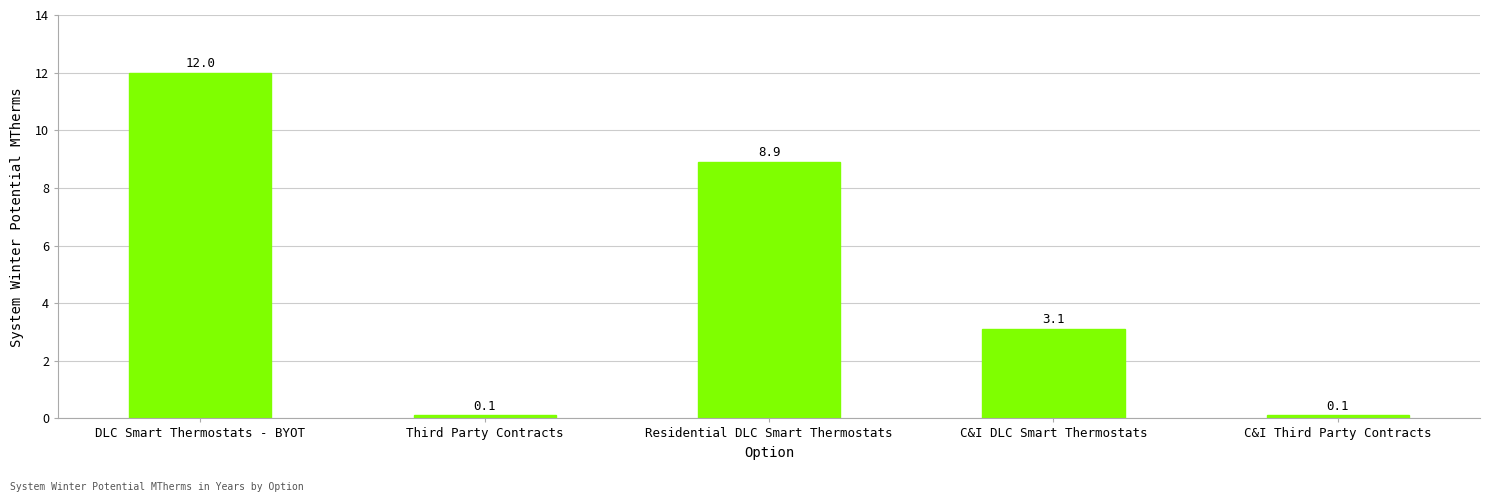

Reading right to left, what are all the values shown in this chart?

0.1	3.1	8.9	0.1	12.0